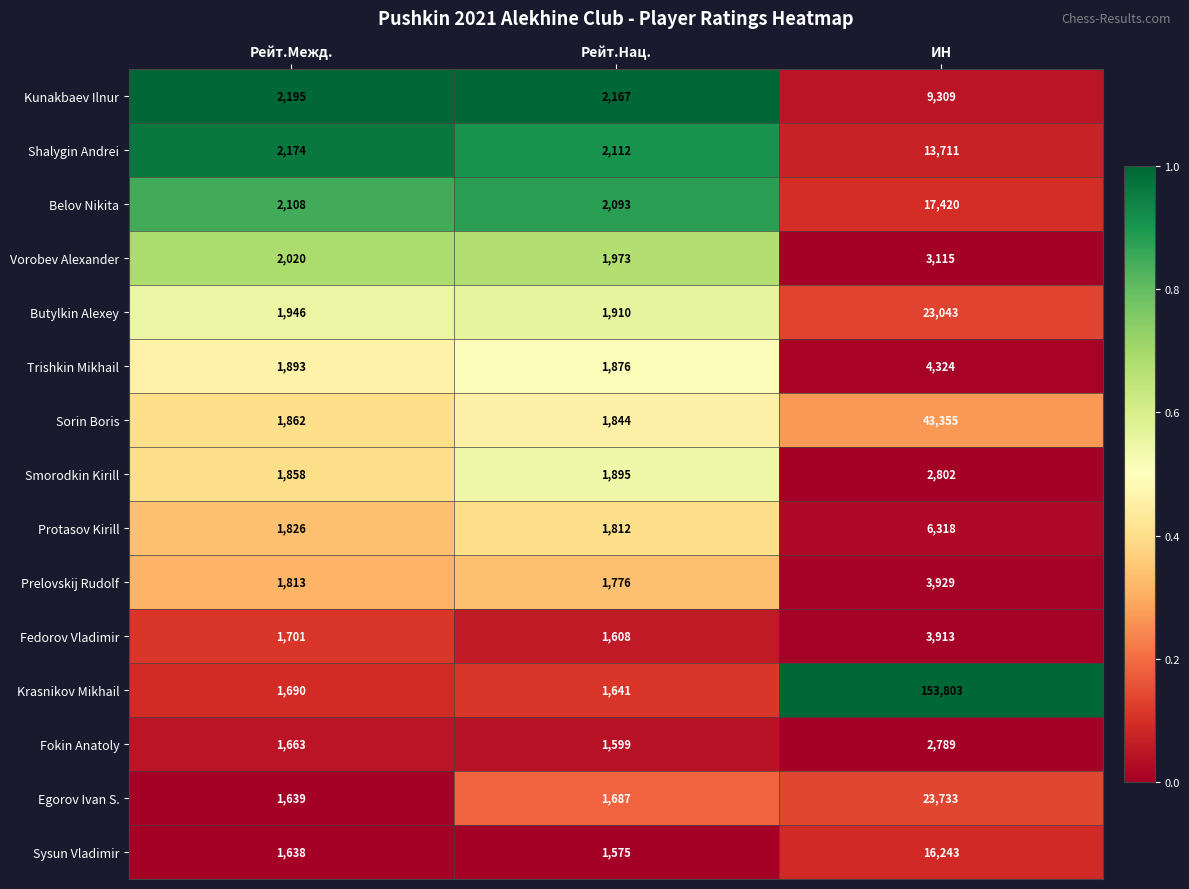

The Shalygin Andrei series shows 2174 at Рейт.Межд.. True or false?

True